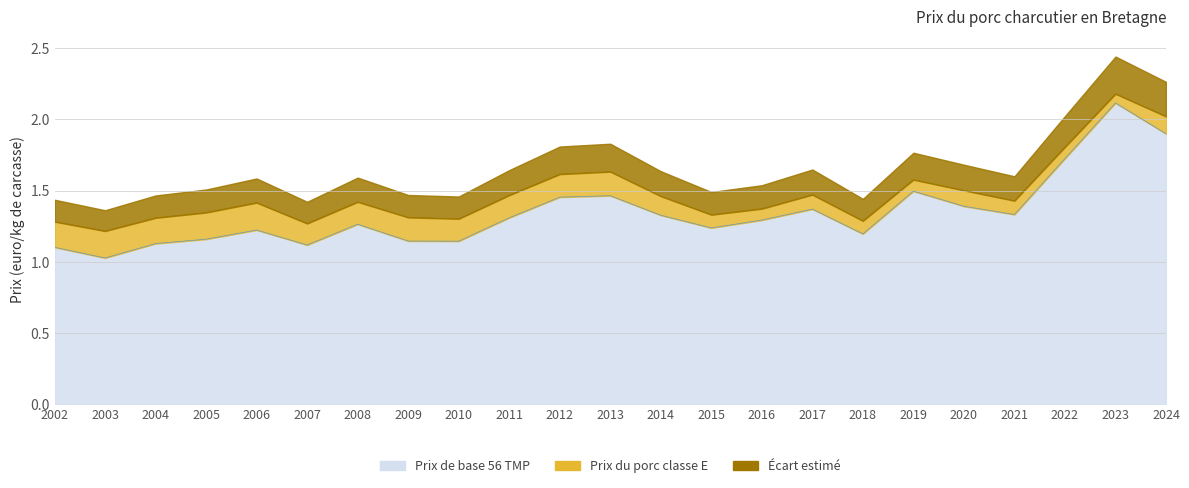

True or false: Prix du porc classe E has more than 2 points higher than both neighbors.

True